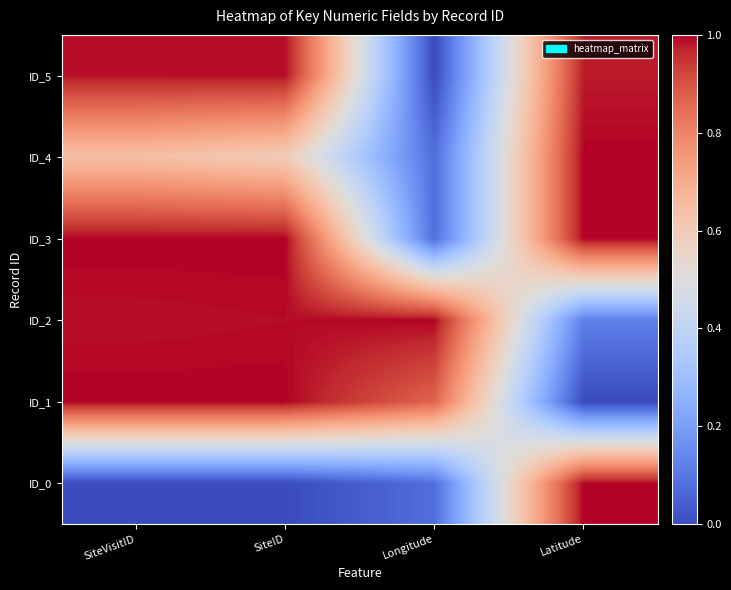

What is the greatest value displayed?

1.0